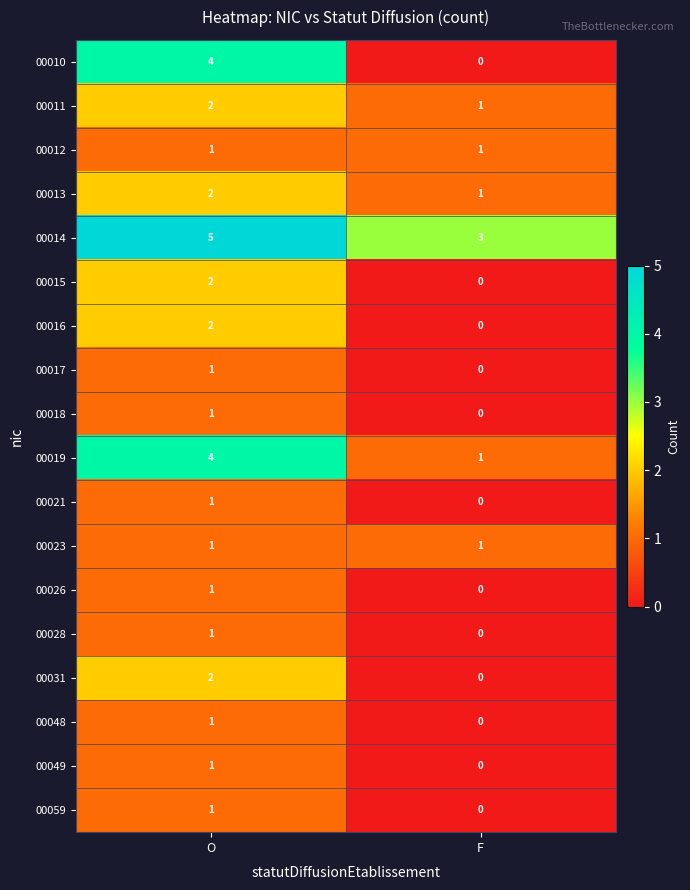

Is it true that 00049 equals 0 at F?

True